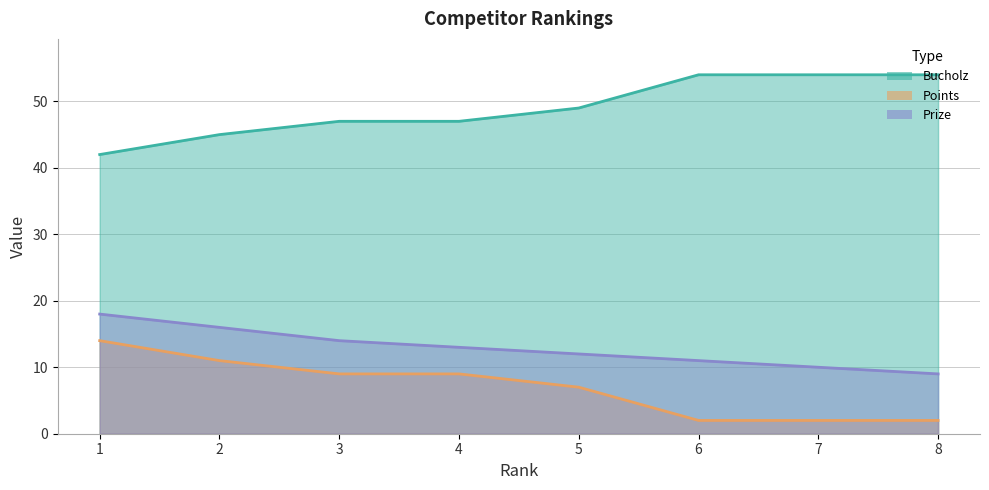

Reading left to right, list all the values displayed in this chart.

Bucholz: 42	45	47	47	49	54	54	54
Points: 14	11	9	9	7	2	2	2
Prize: 18	16	14	13	12	11	10	9